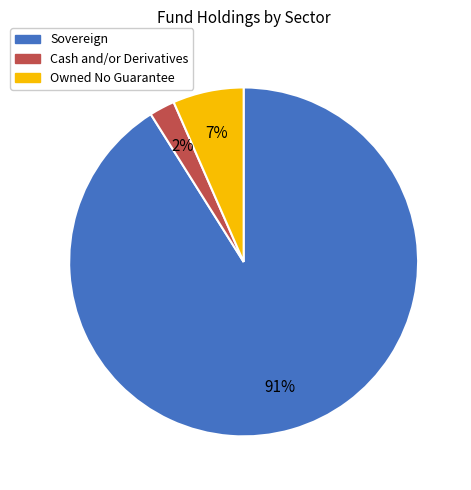

To the nearest percent, what is the difference between the largest and smallest slice percentages?

89%